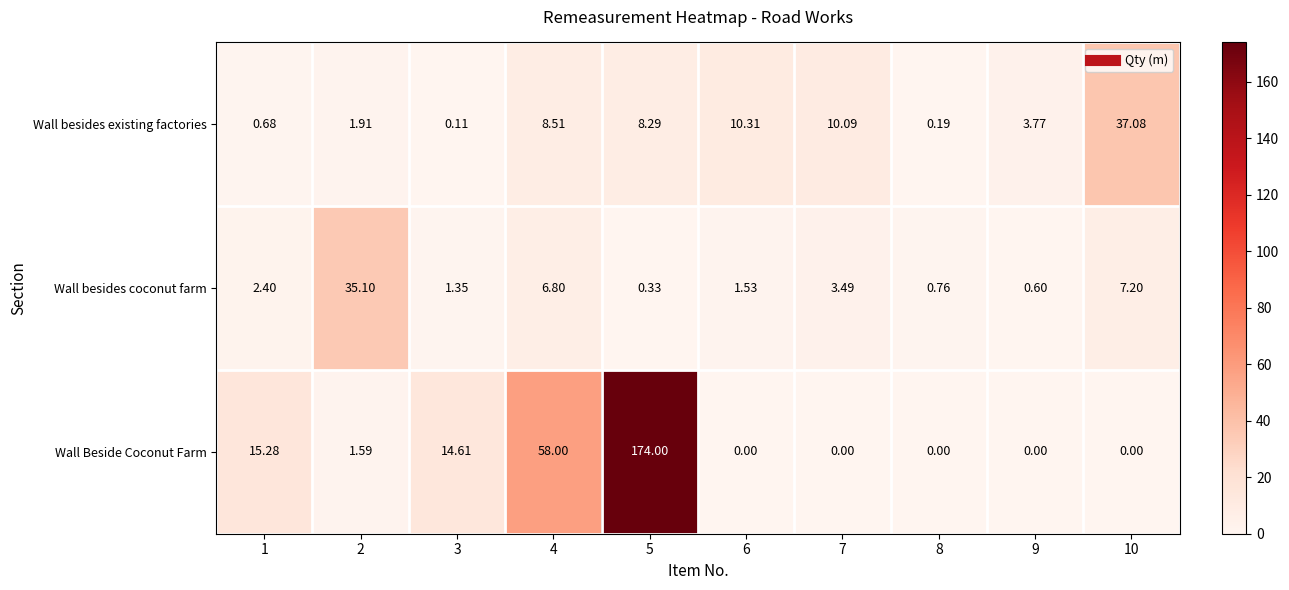

List the series in order of their peak value, lowest first.

Wall besides coconut farm, Wall besides existing factories, Wall Beside Coconut Farm